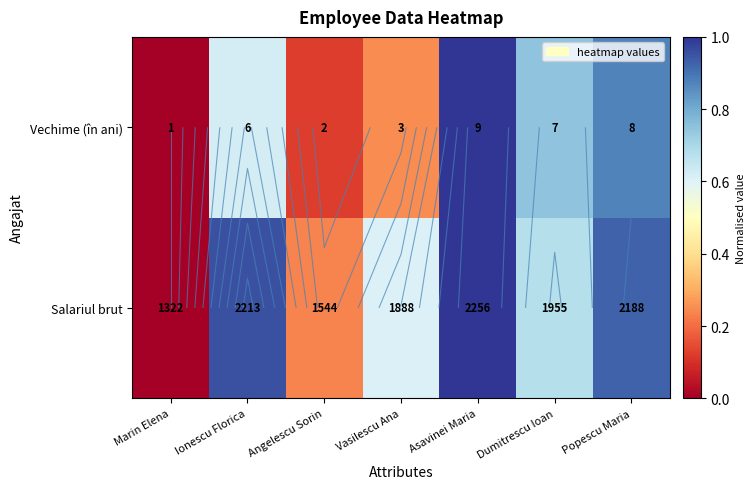

Between Popescu Maria and Asavinei Maria, which is larger?

Asavinei Maria